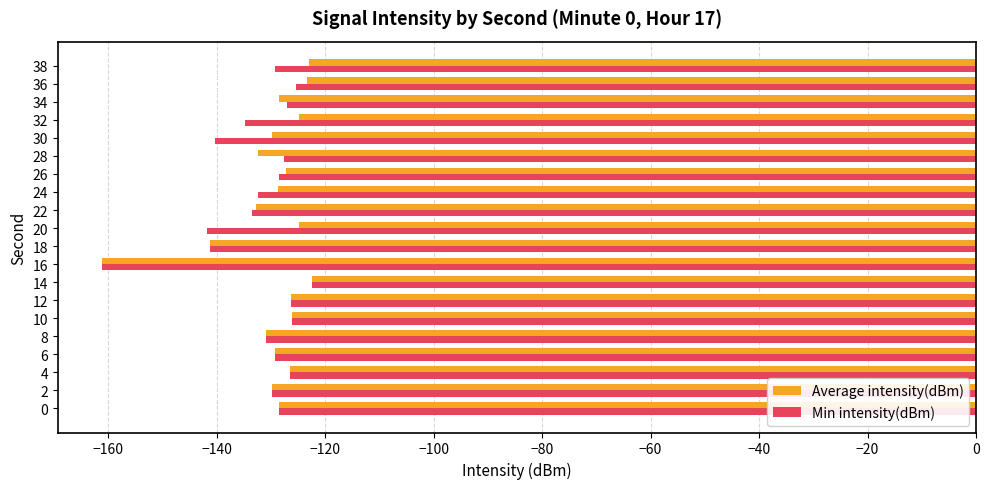

At which label does Min intensity(dBm) reach its minimum?

16